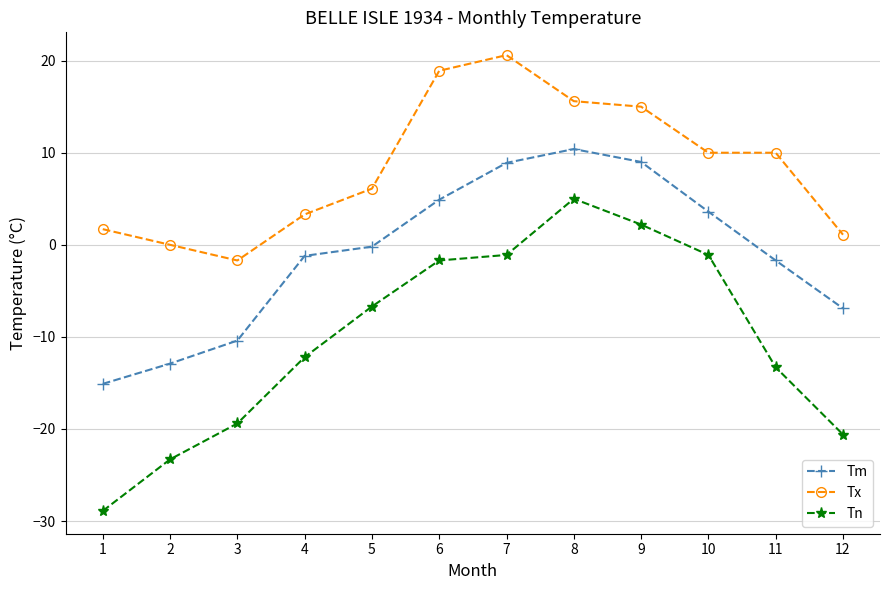

In Tm, how many points are higher than both neighbors (excluding endpoints)?

1